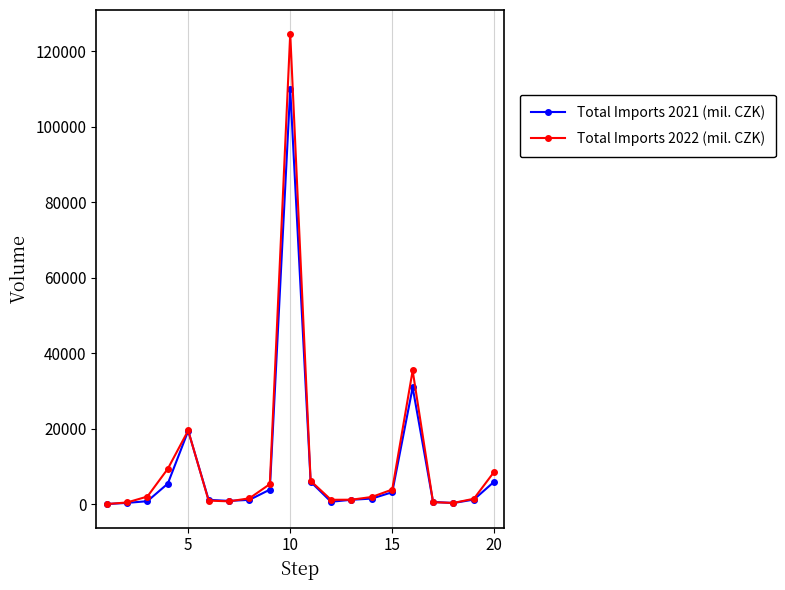

Rank the series by their maximum value, from lowest to highest.

Total Imports 2021 (mil. CZK), Total Imports 2022 (mil. CZK)